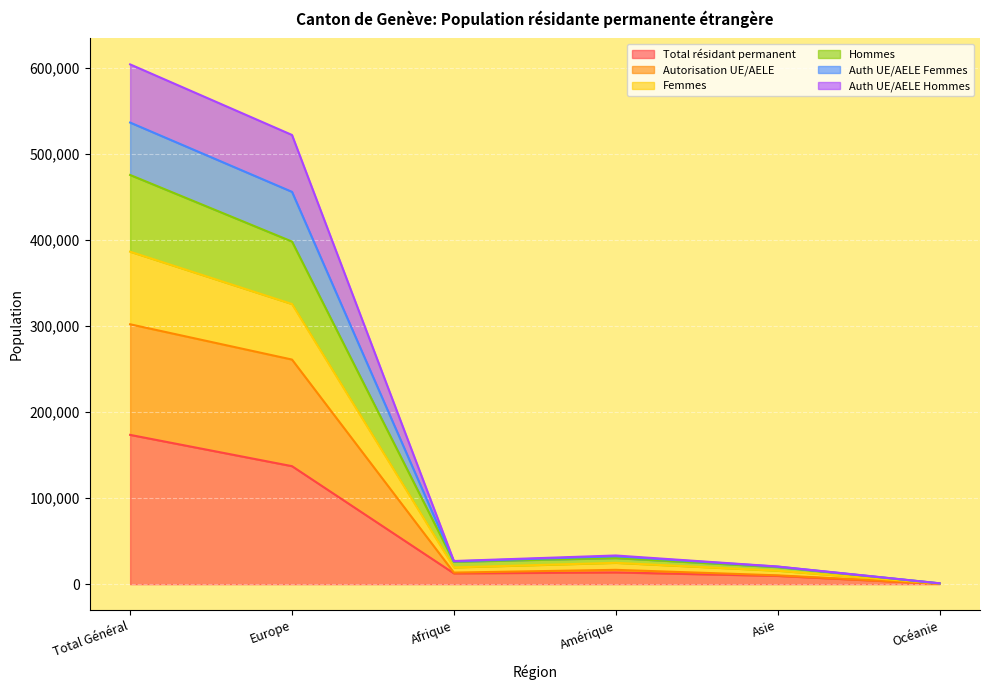

Where does the Autorisation UE/AELE series first go above 16661?

Total Général